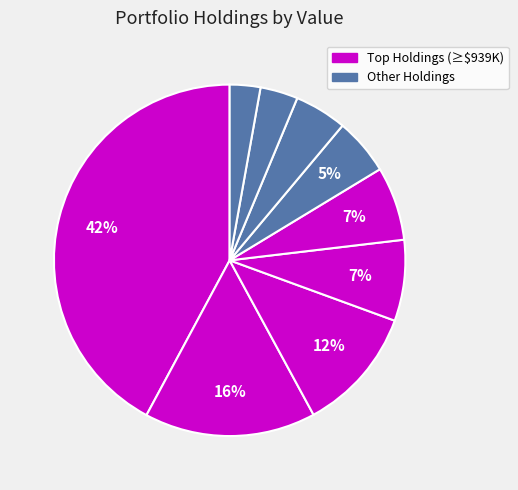

Is there a majority slice in this chart?

No